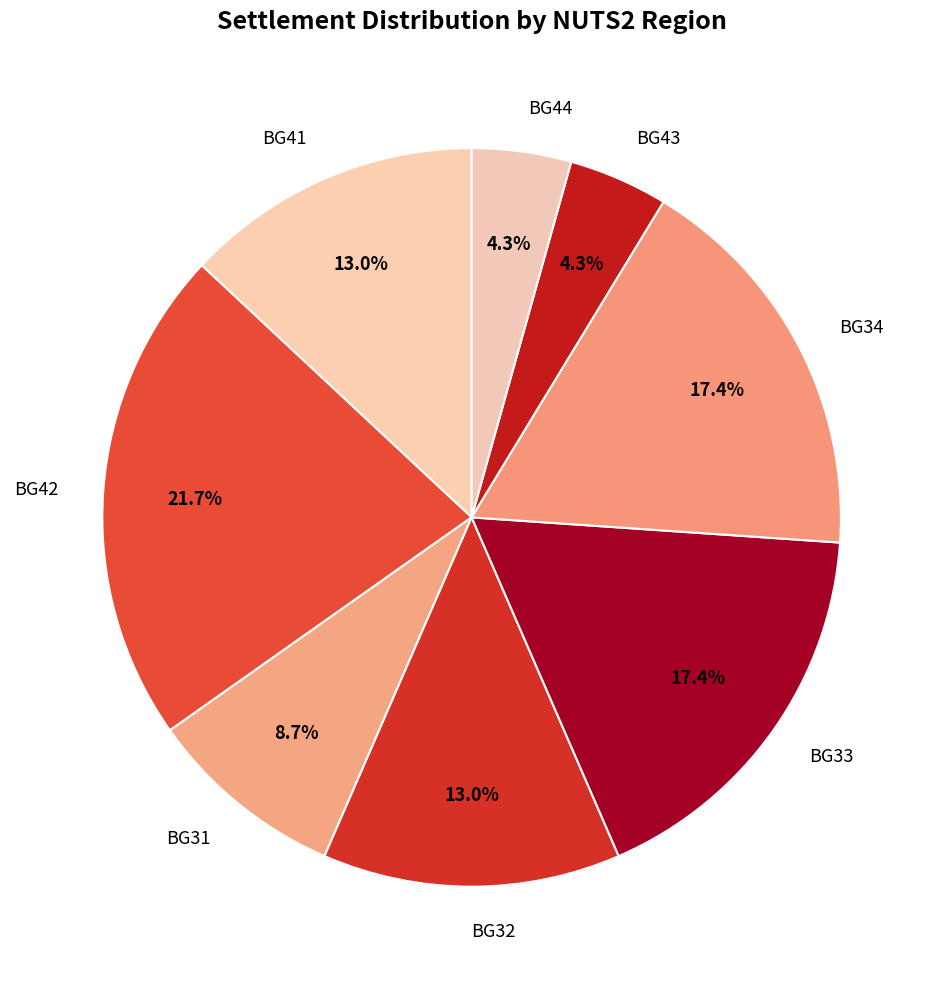

Which slice is the largest?

BG42